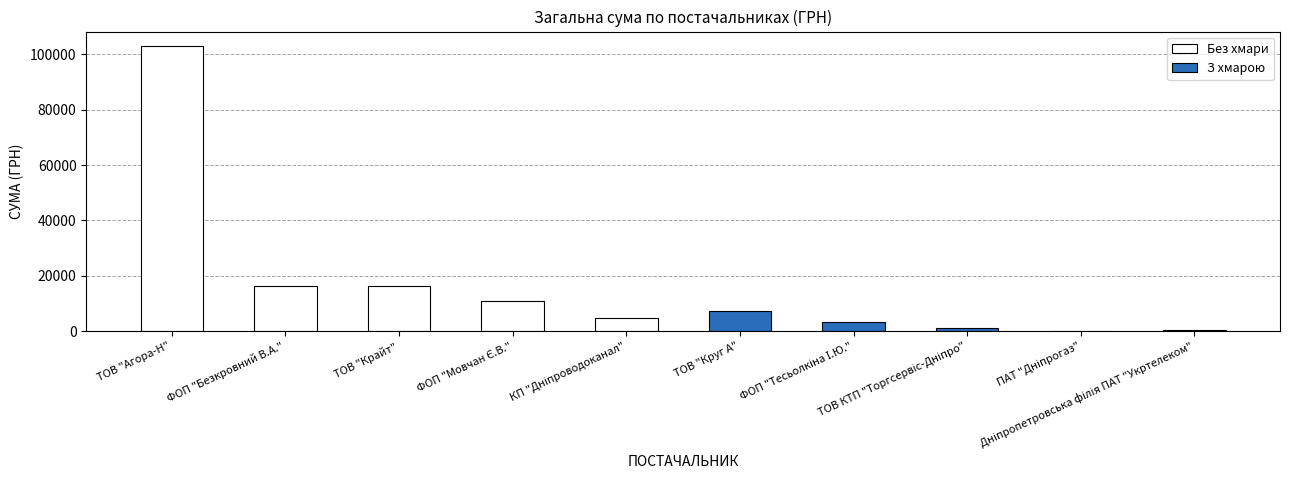

Is it true that Без хмари equals 53306.4 at ТОВ "Агора-Н"?

False